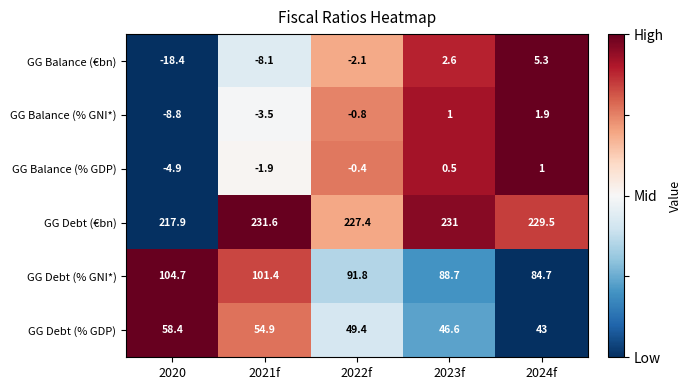

Read the GG Balance (% GNI*) value at 2021f.

-3.5